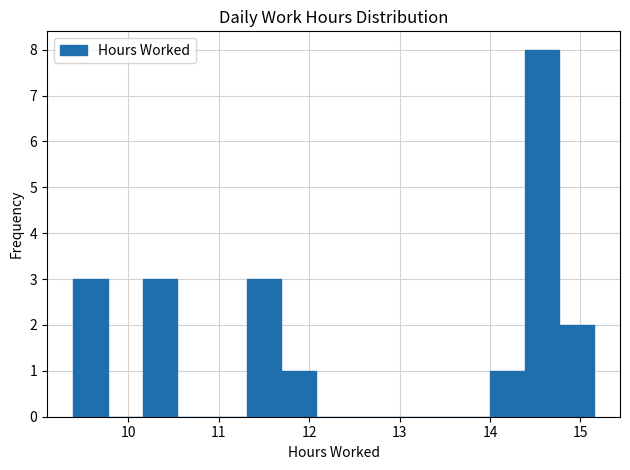

Around what value on the x-axis is the tallest bar? Give the approximate position of its centre, as read against the axis.

14.6